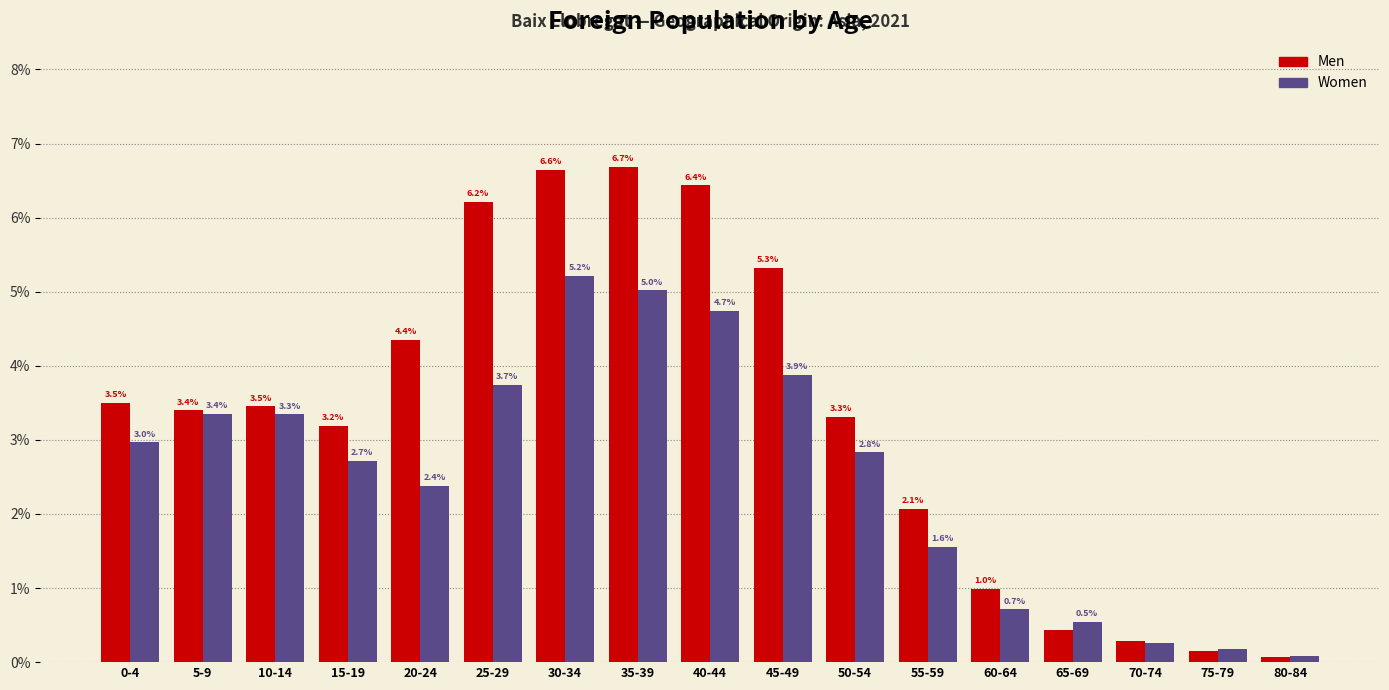

At which category is the sum across all series the highest?

30-34